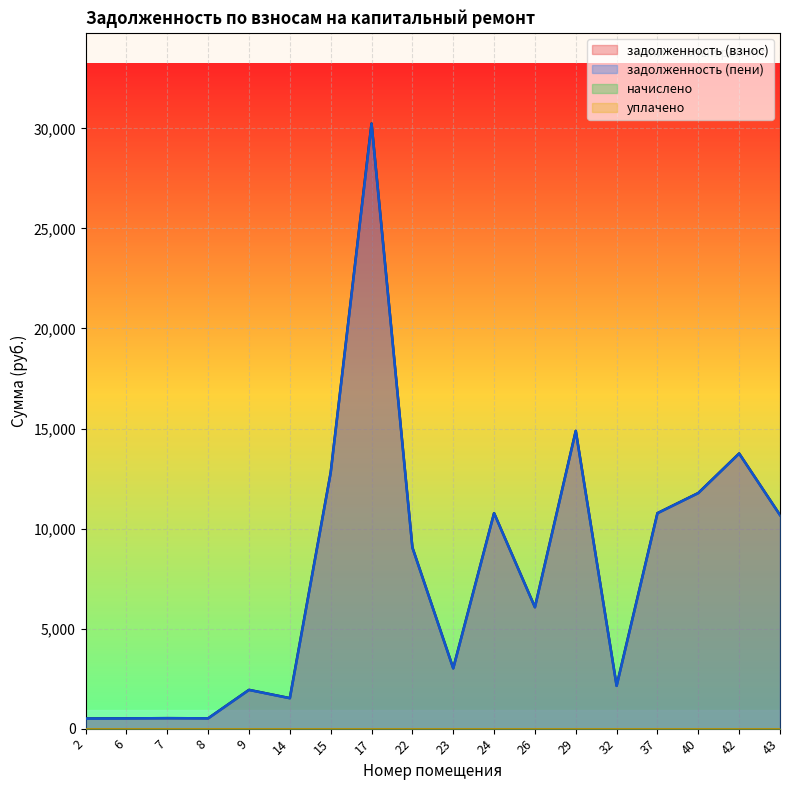

Which label corresponds to the largest value in the chart?

17